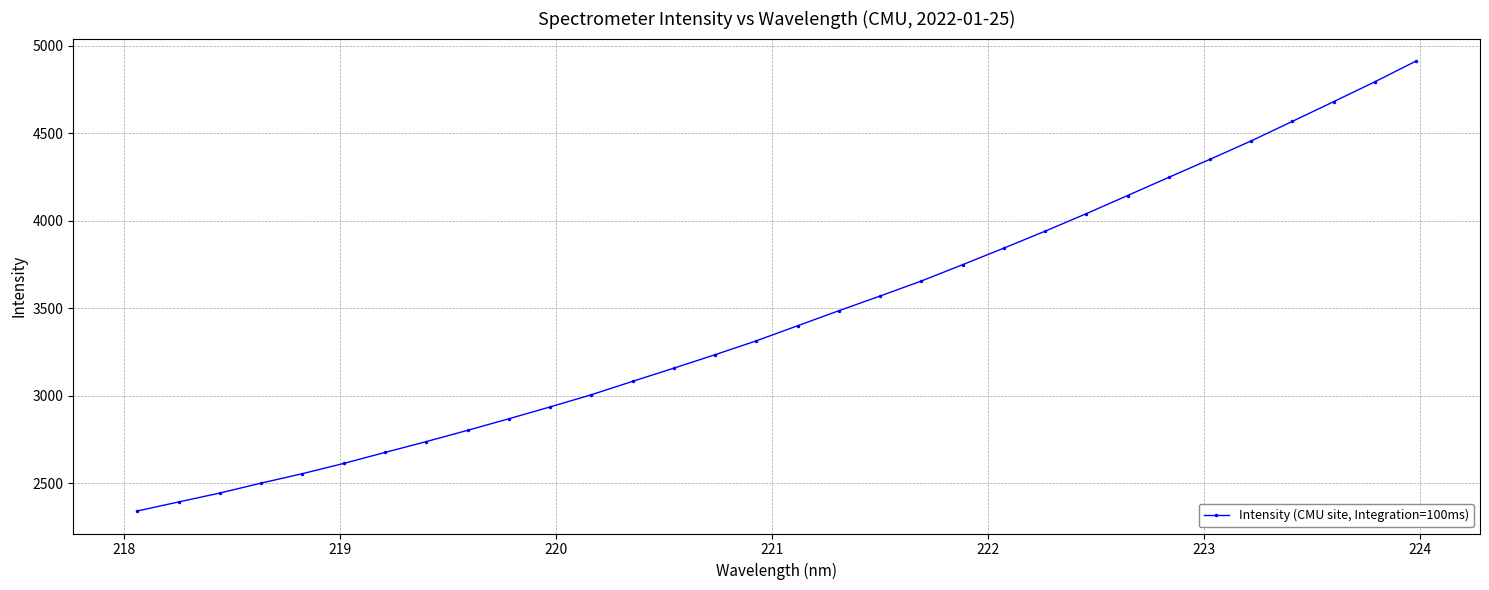

True or false: the data has more than 0 interior local peaks.

False